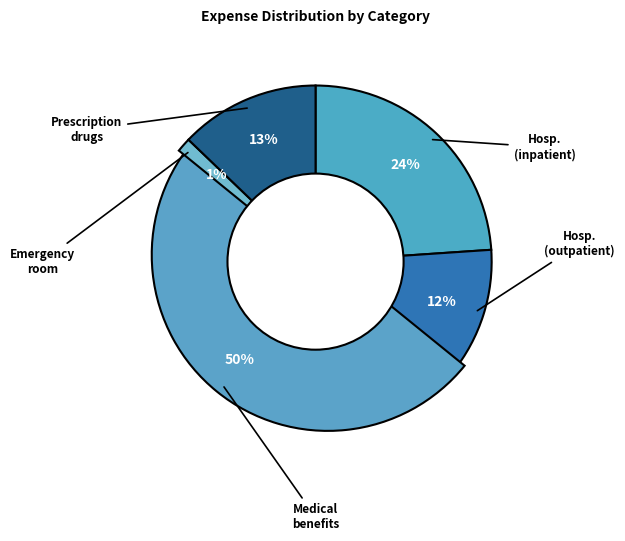

Rank the categories by value from highest to lowest.

Medical benefits, Hospital benefits (inpatient), Prescription drugs, Hospital benefits (outpatient), Emergency room